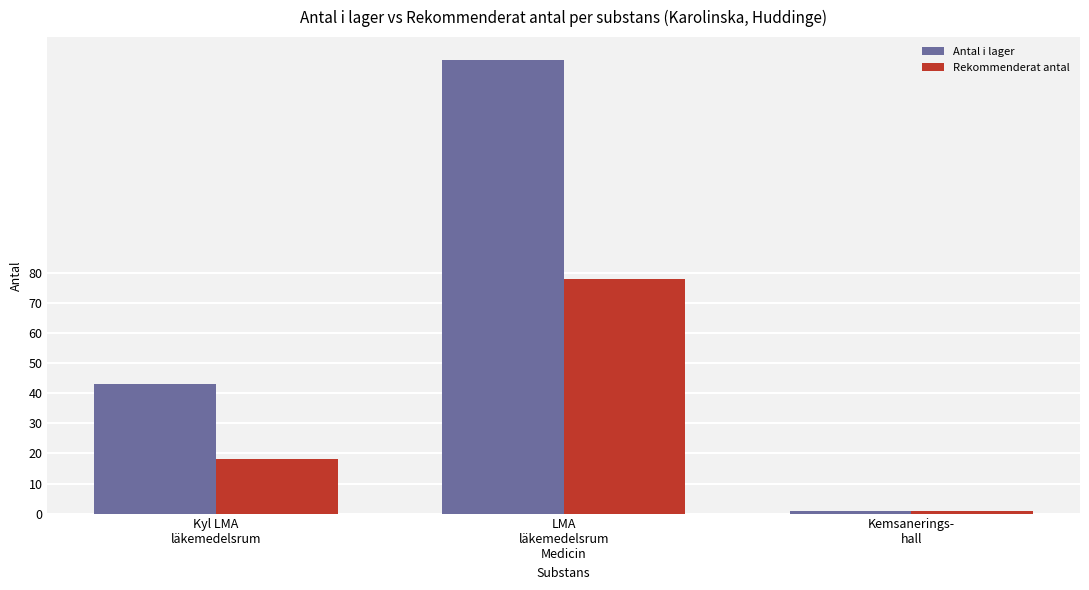

What is the difference between the maximum and minimum values in the Rekommenderat antal series?

77